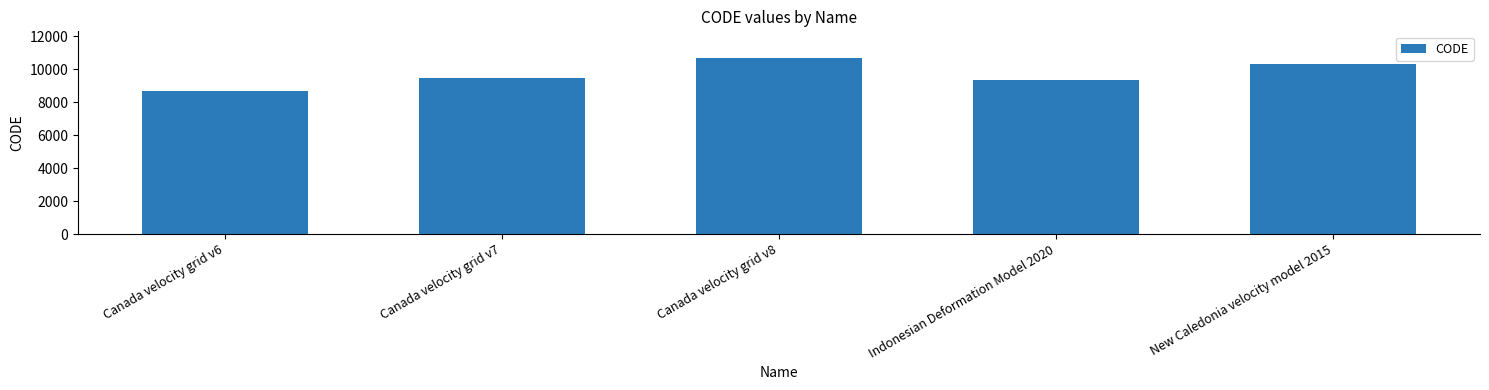

What is the smallest value displayed?

8676